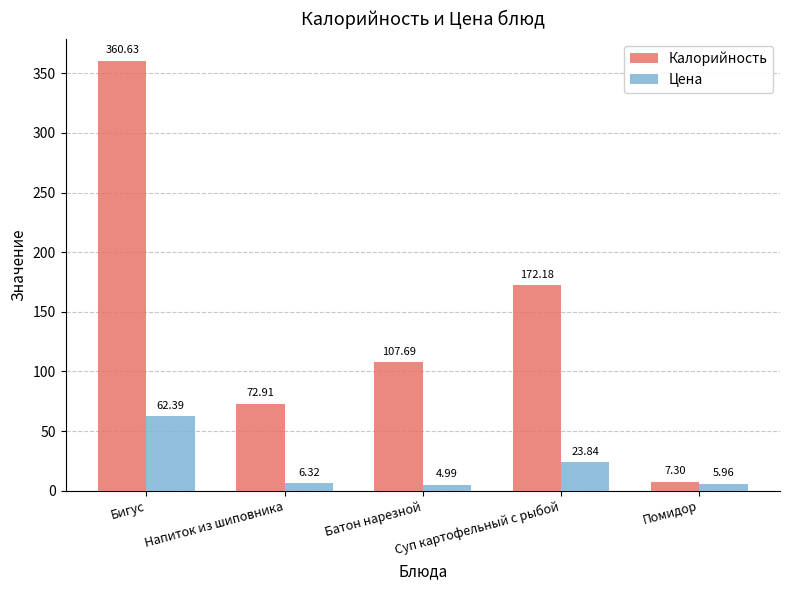

How many bars are there in each group?

2